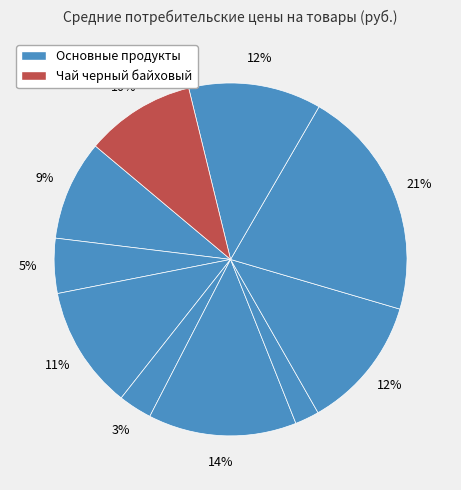

How many segments does this pie chart have?

10